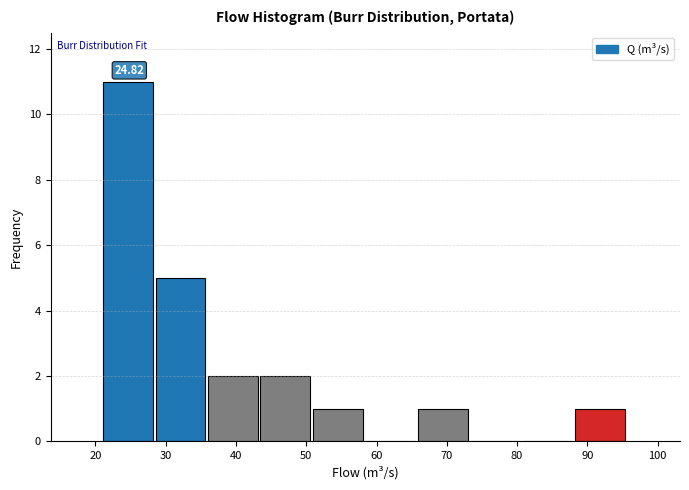

Which range on the x-axis has the tallest bar?

21 to 29